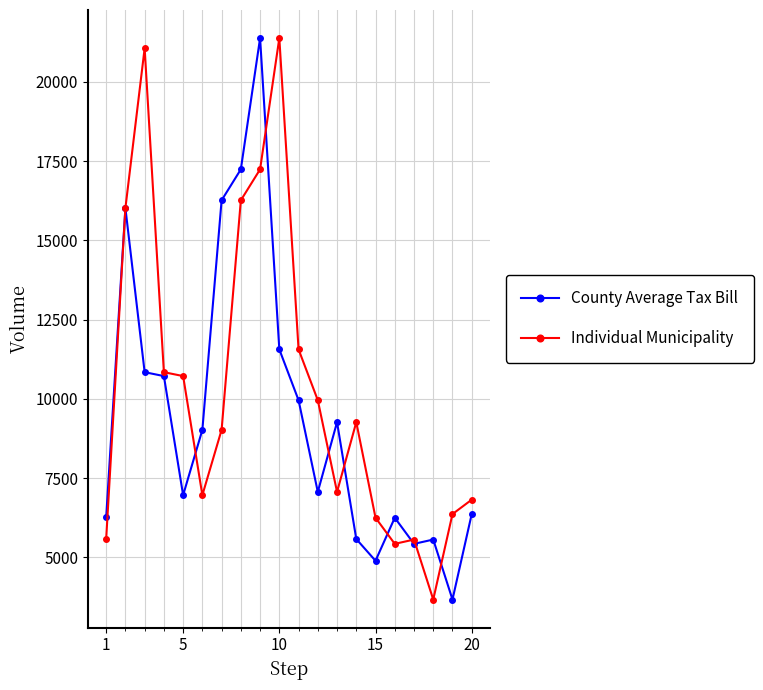

Does the chart display data point markers on the line(s)?

Yes